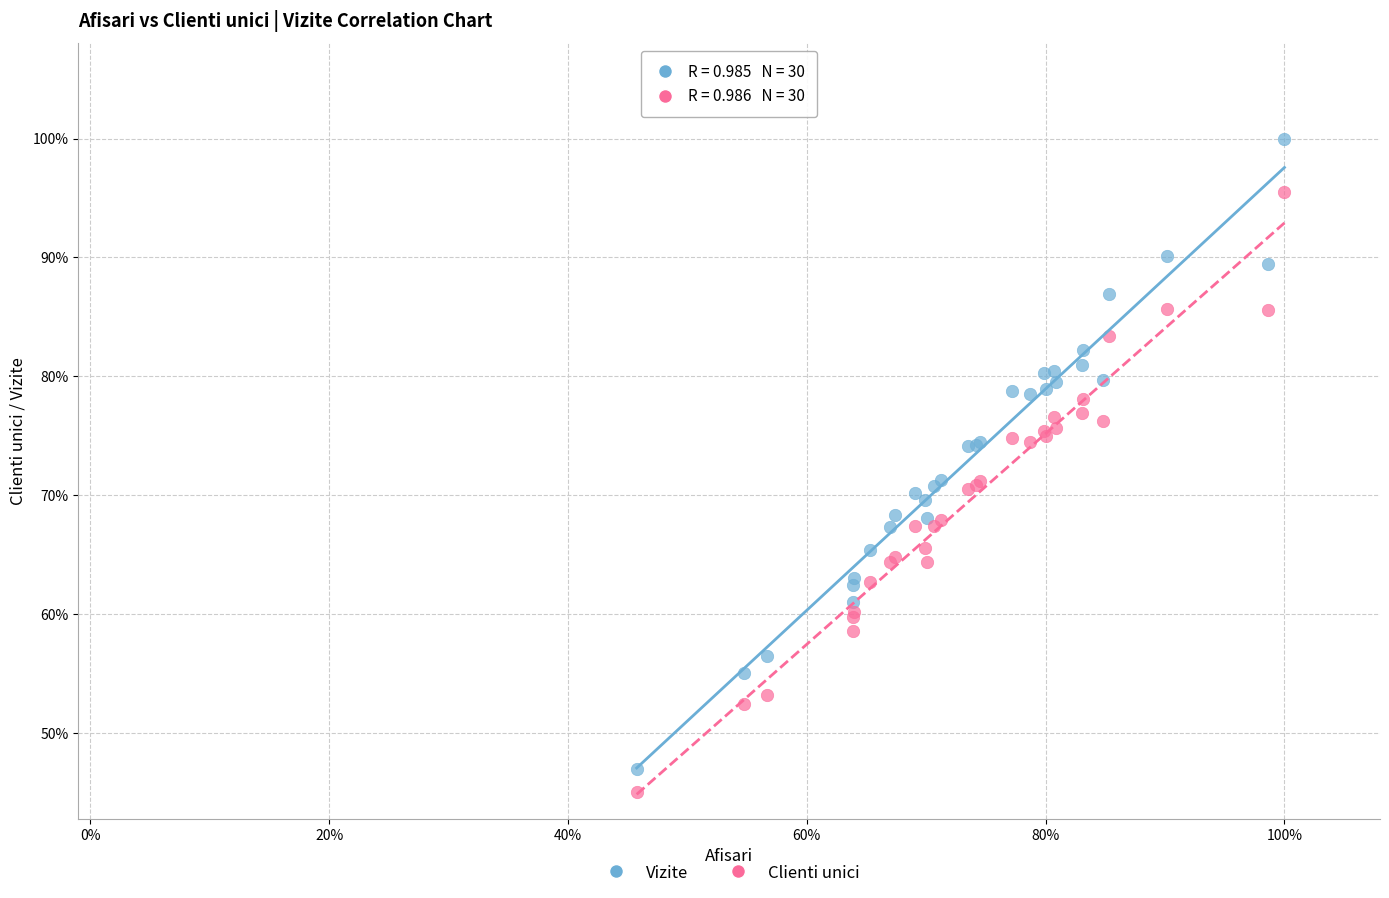

What are all the series names shown in the legend?

Vizite, Clienti unici